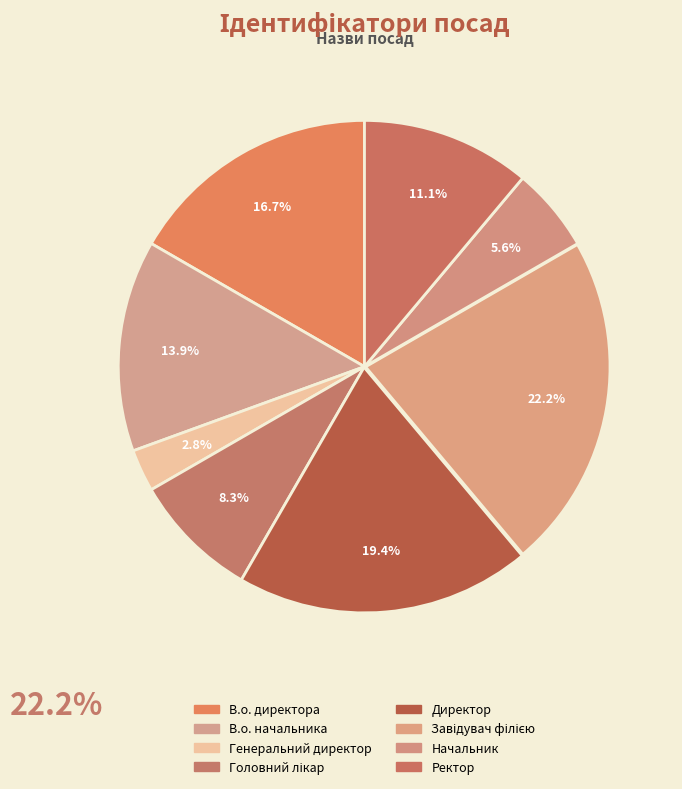

Is it true that Завідувач філією is 28% of the pie?

False